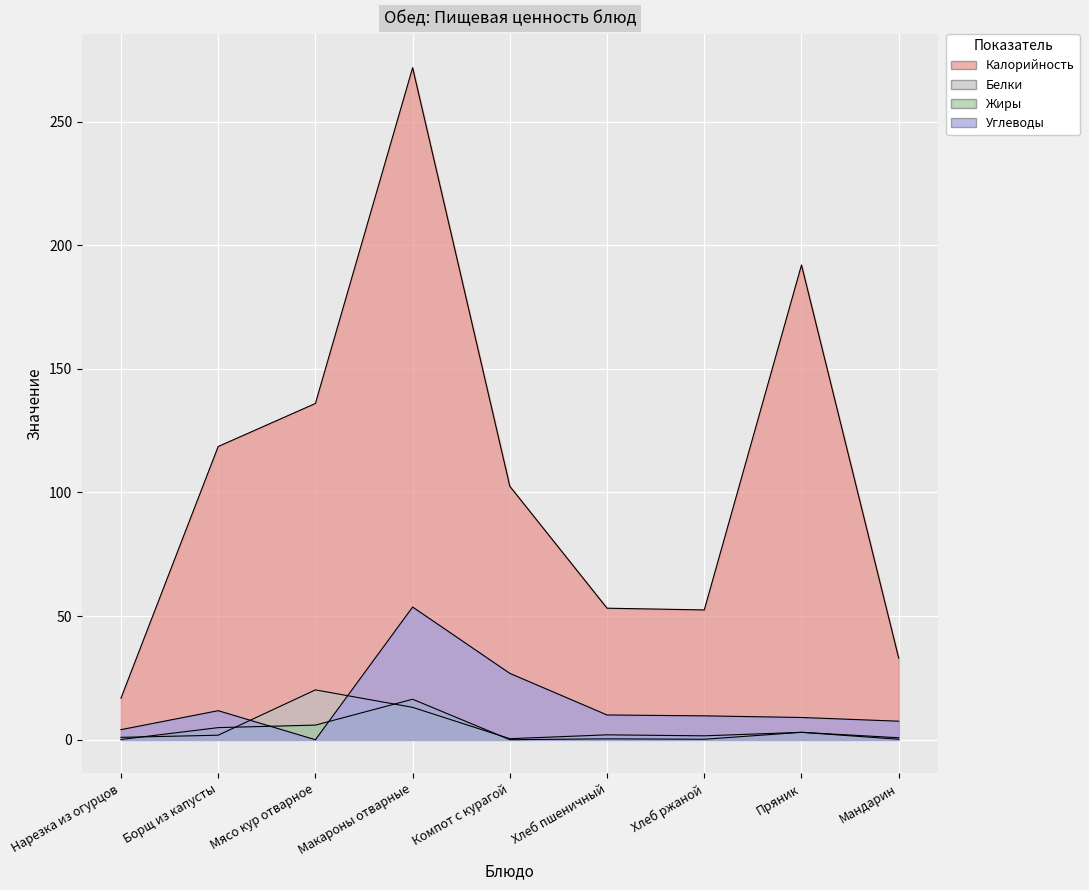

How many categories are shown in the chart?

9